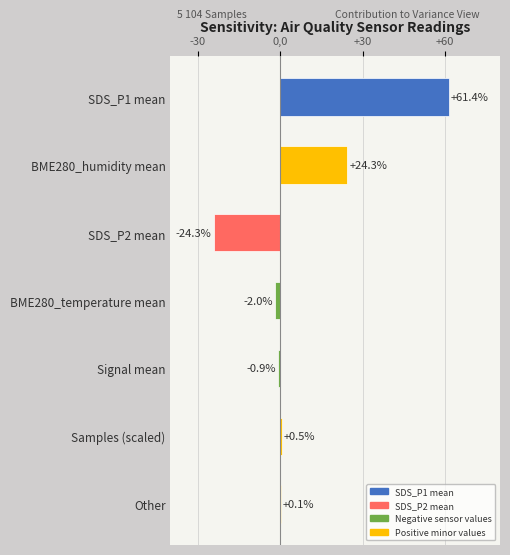

Which has a higher value, Samples (scaled) or Other?

Samples (scaled)